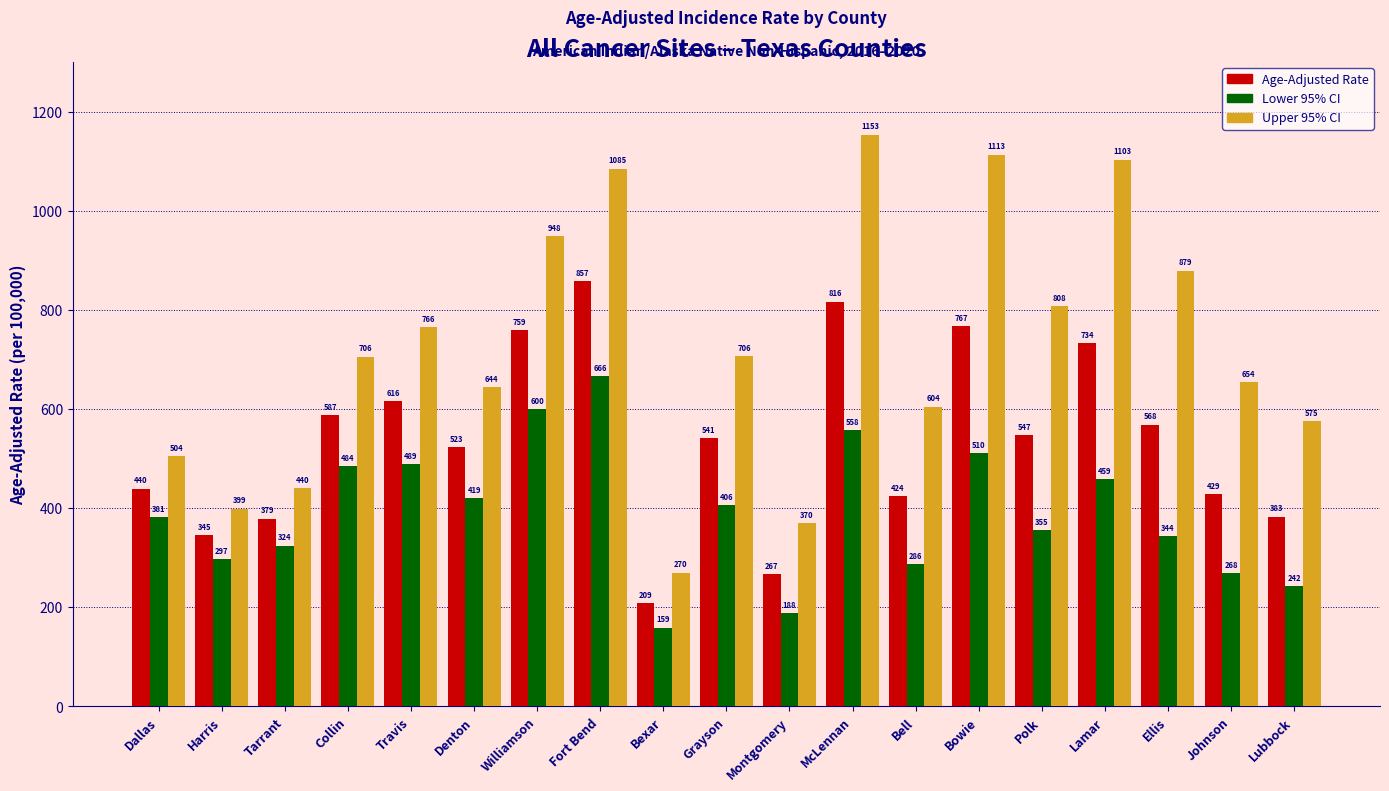

What is the total value across all series at McLennan?

2527.9